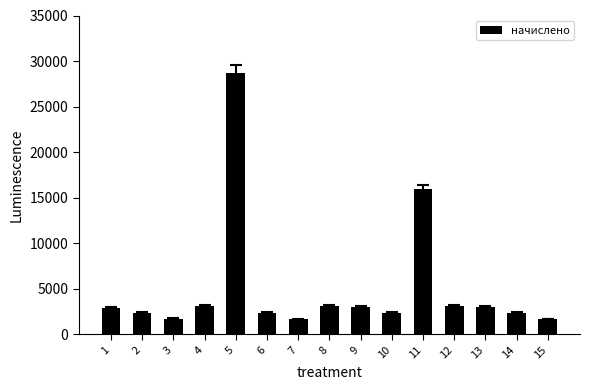

Count the number of categories in the chart.

15